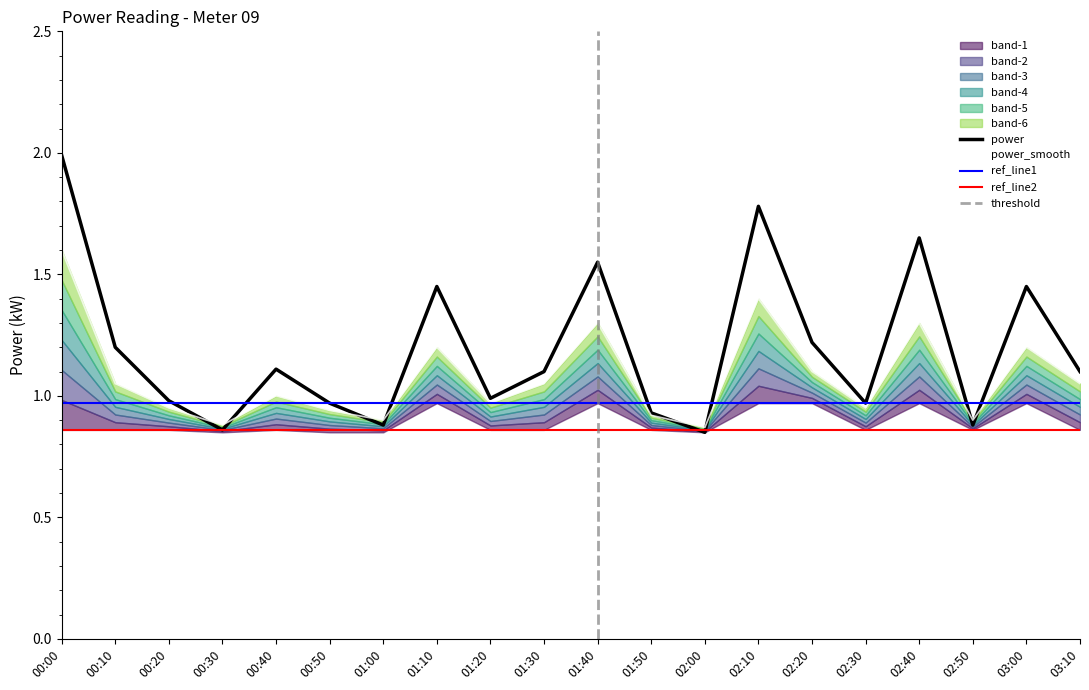

What is the label of the 3rd point from the left?

00:20